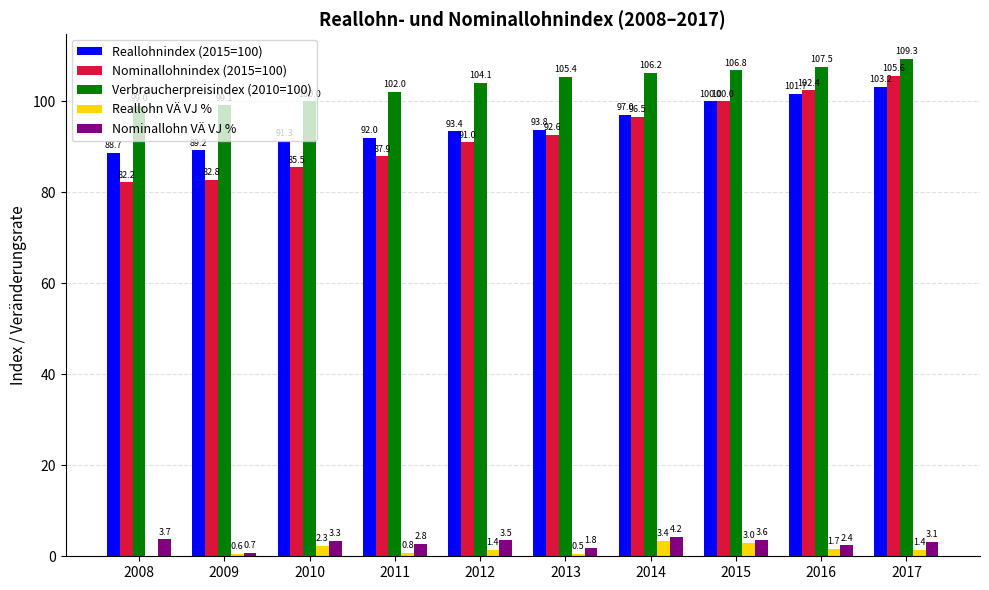

At which category is the sum across all series the highest?

2017